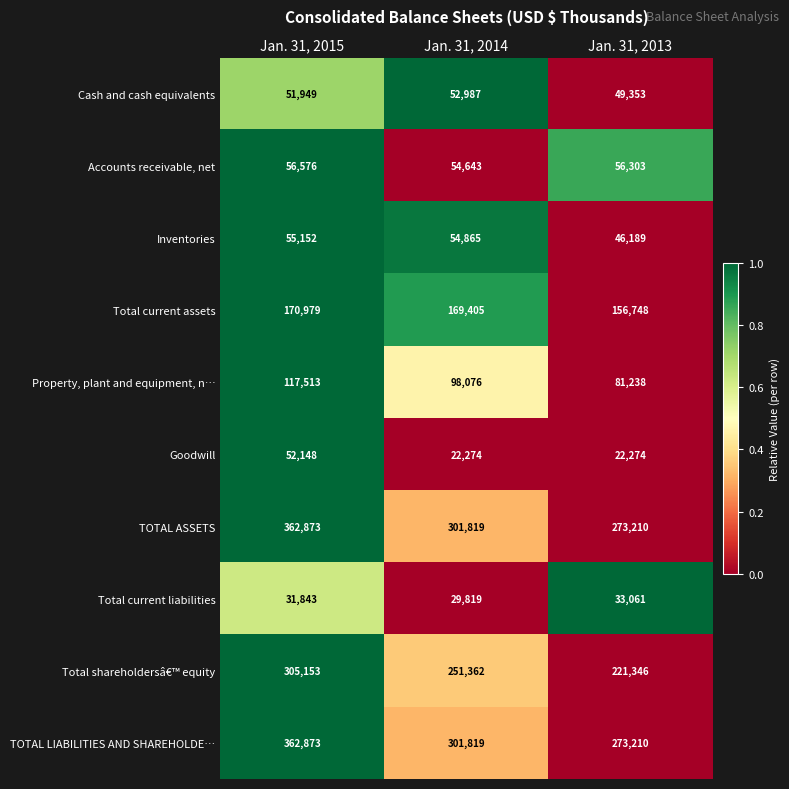

Count the number of data series in this chart.

10